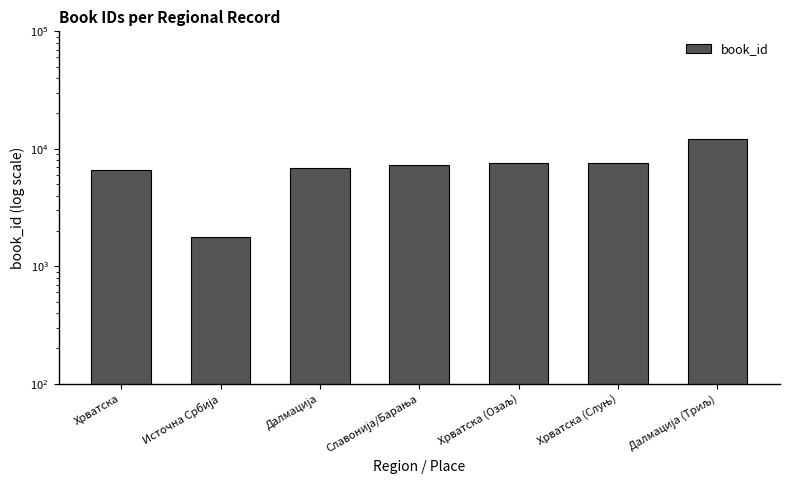

The value at Славонија/Барања is 12915. True or false?

False